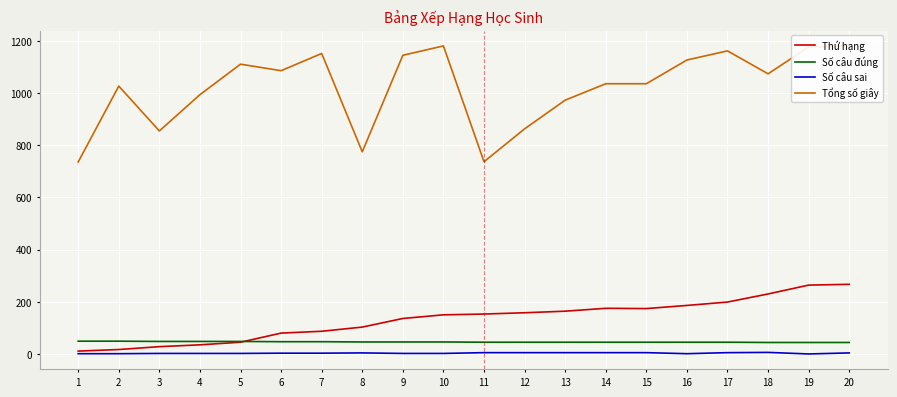

Which series has the largest total across all categories?

Tổng số giây